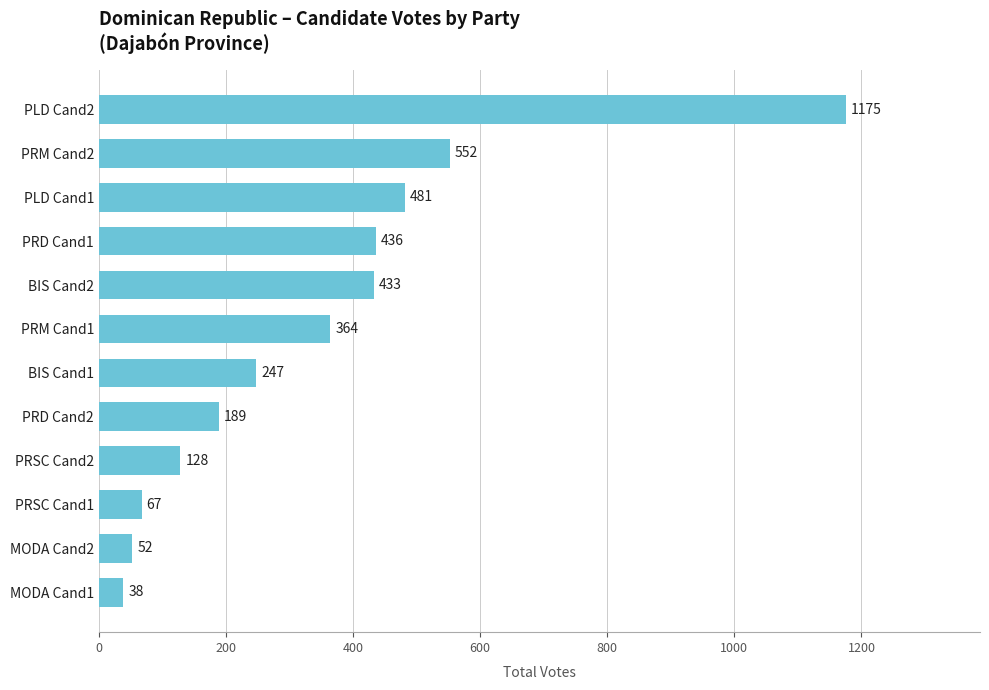

What is the label of the 6th bar from the top?

PRM Cand1